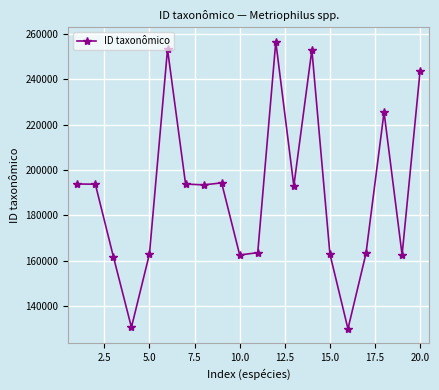

What is the difference between the maximum and minimum values?

126599